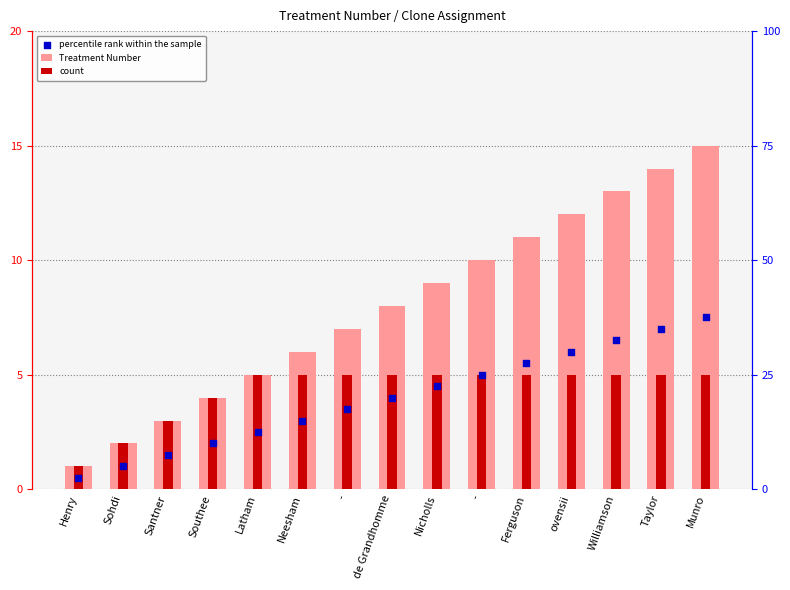

What is the total value across all series at -?

15.5